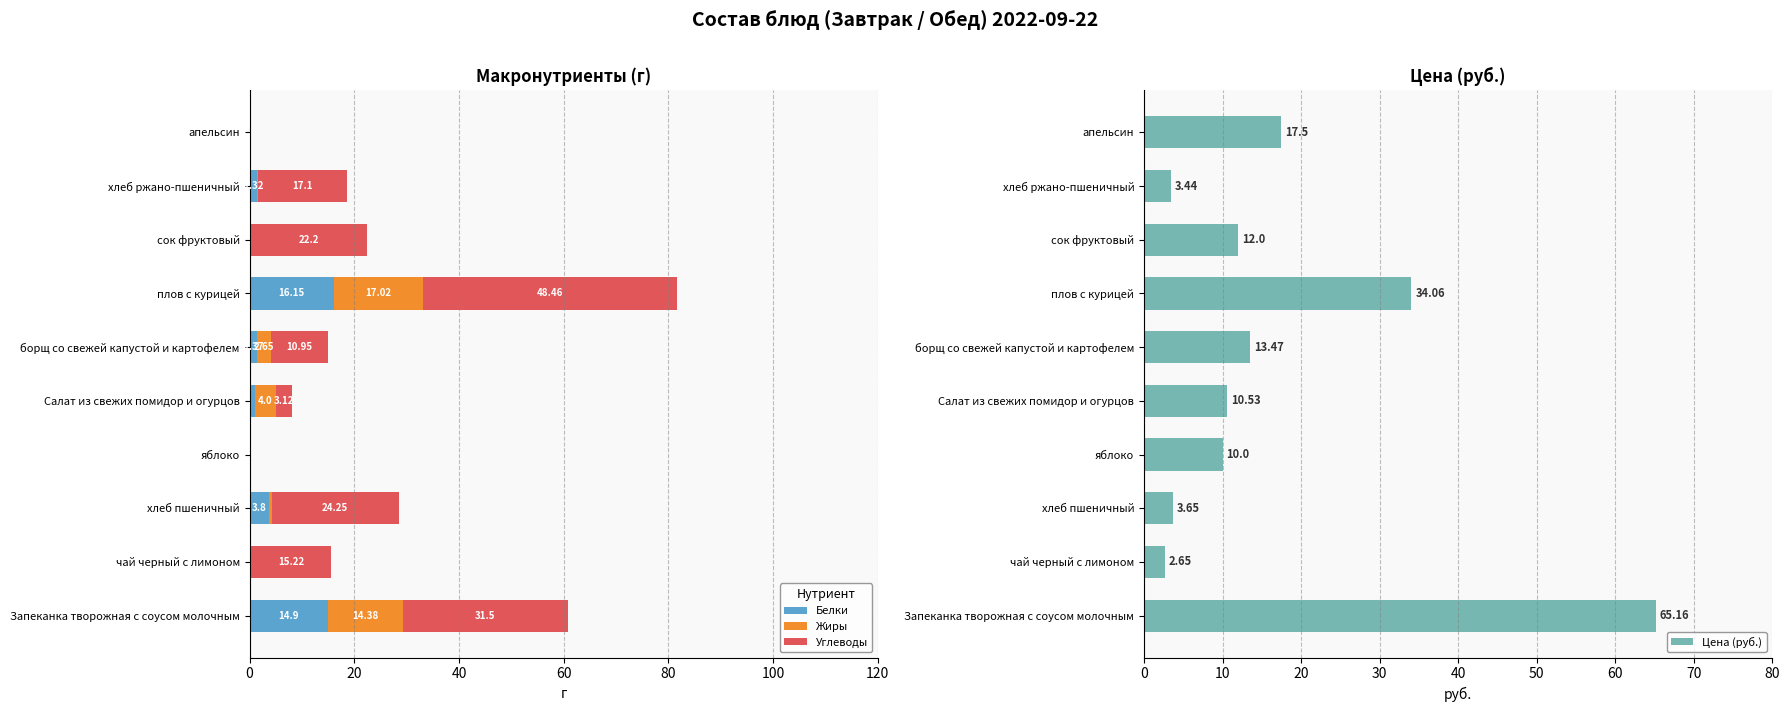

What is the value of the Белки bar at the 2nd from the left?

0.2